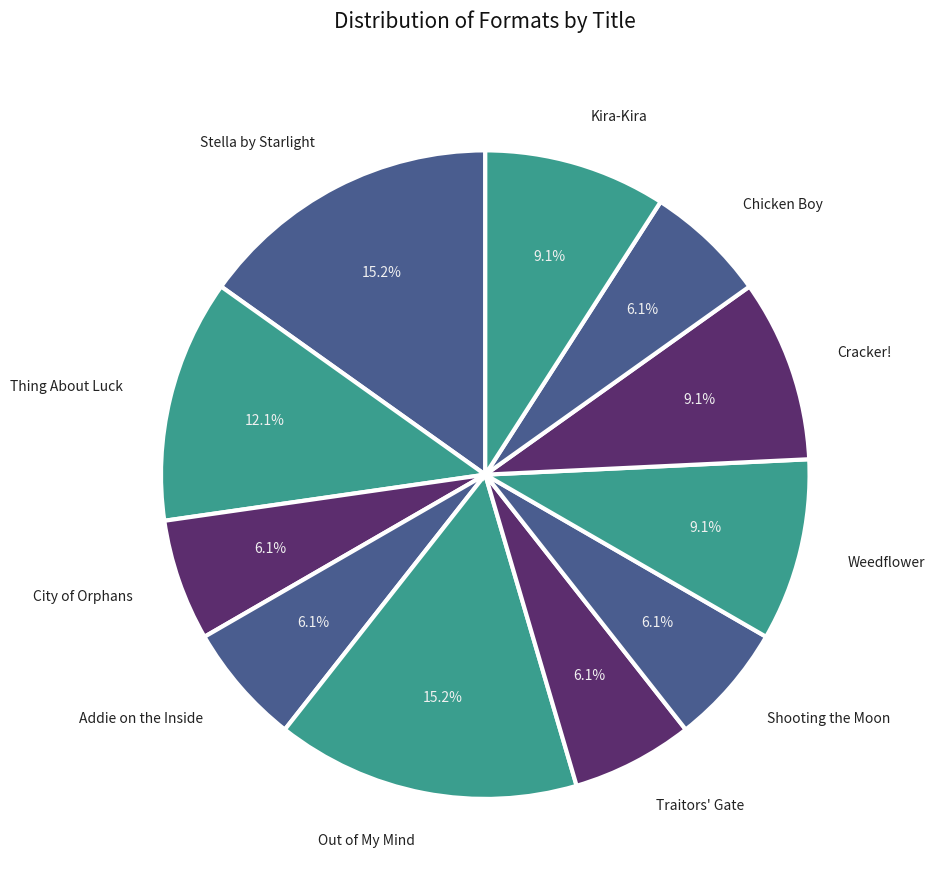

True or false: Chicken Boy accounts for 18% of the total.

False